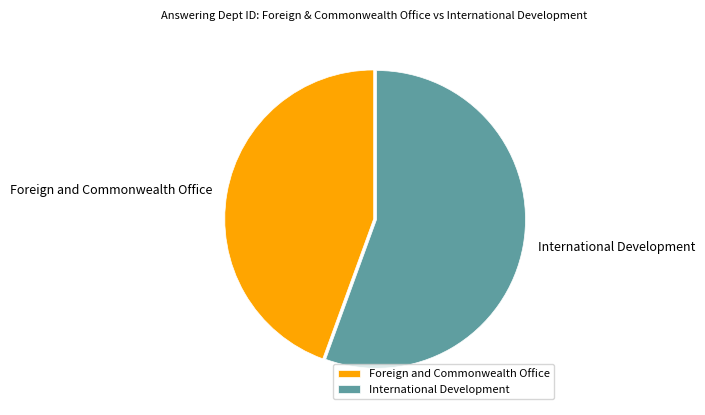

The International Development slice represents 67% of the pie. True or false?

False